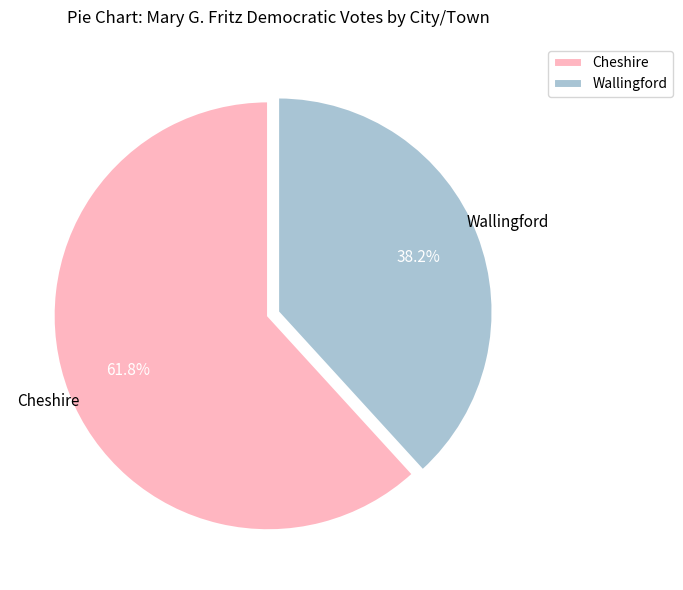

The Wallingford slice represents 38% of the pie. True or false?

True